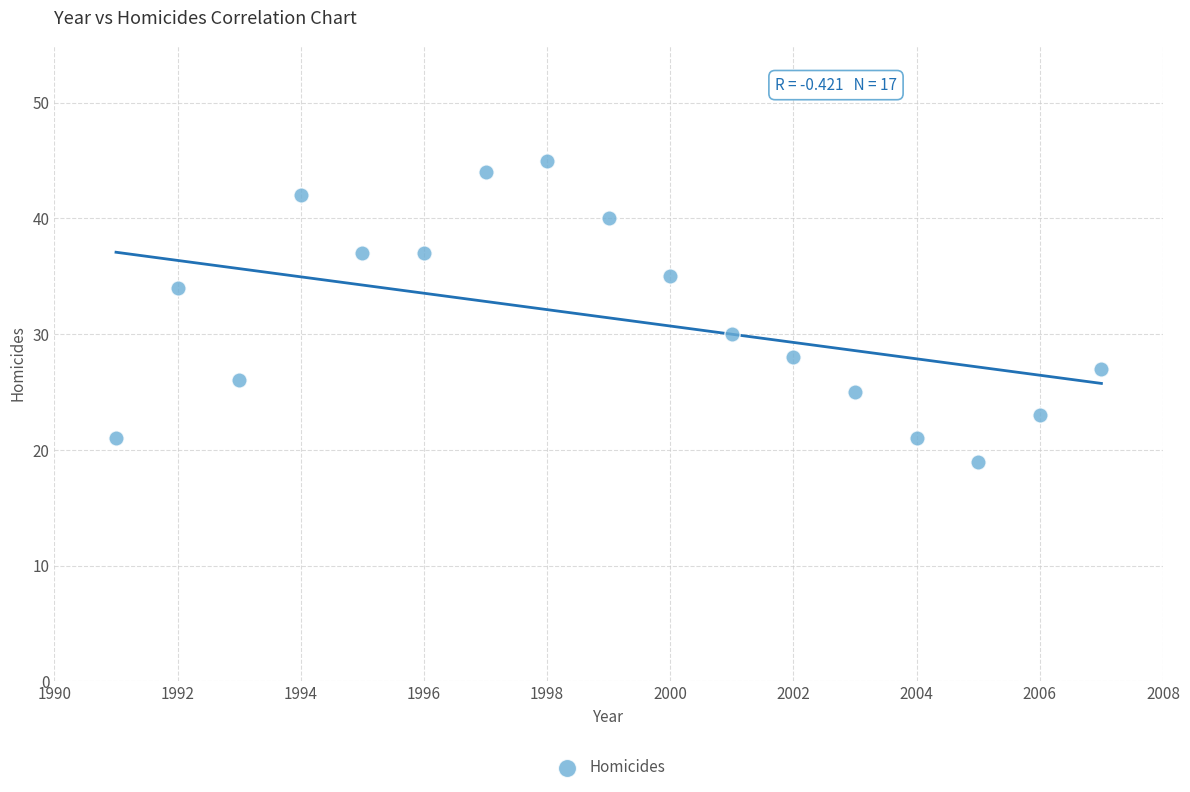

What is the range of X values (max minus min)?

16